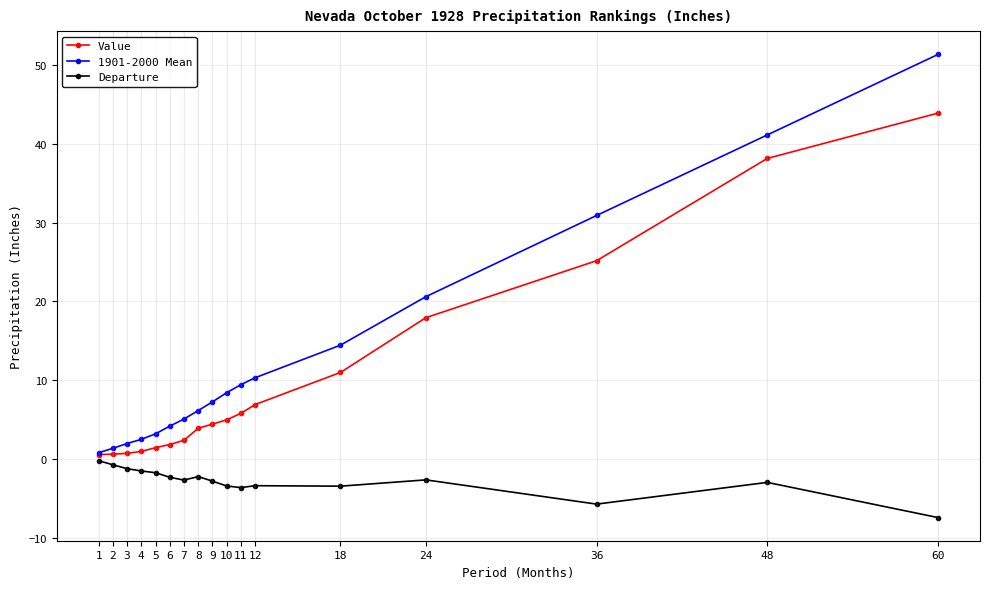

What is the value of the Departure point at the 6th from the left?

-2.3